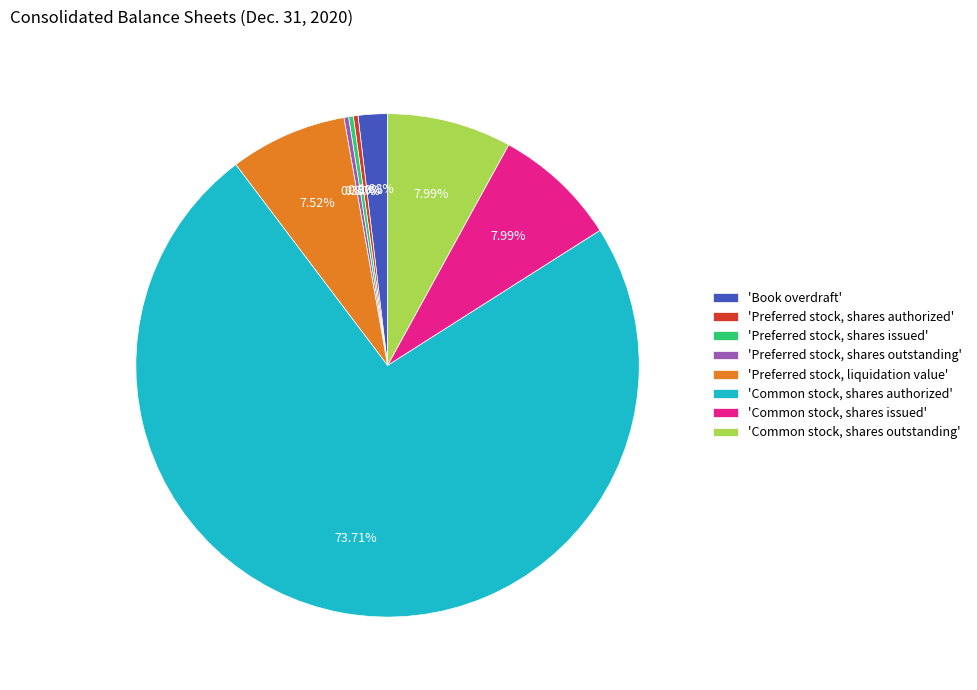

Which slice is the largest?

'Common stock, shares authorized'